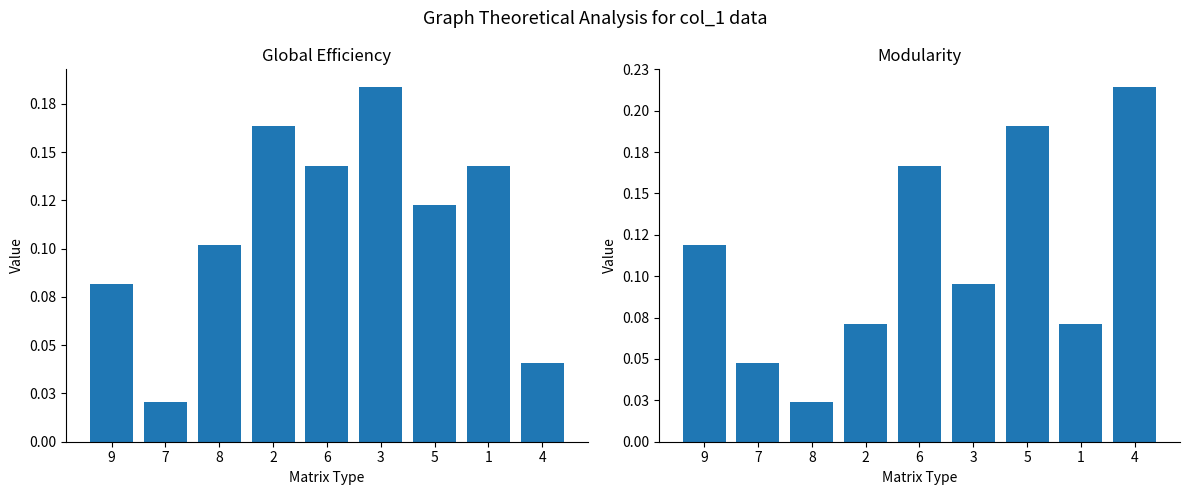

Rank the series by their maximum value, from highest to lowest.

col_3, col_2